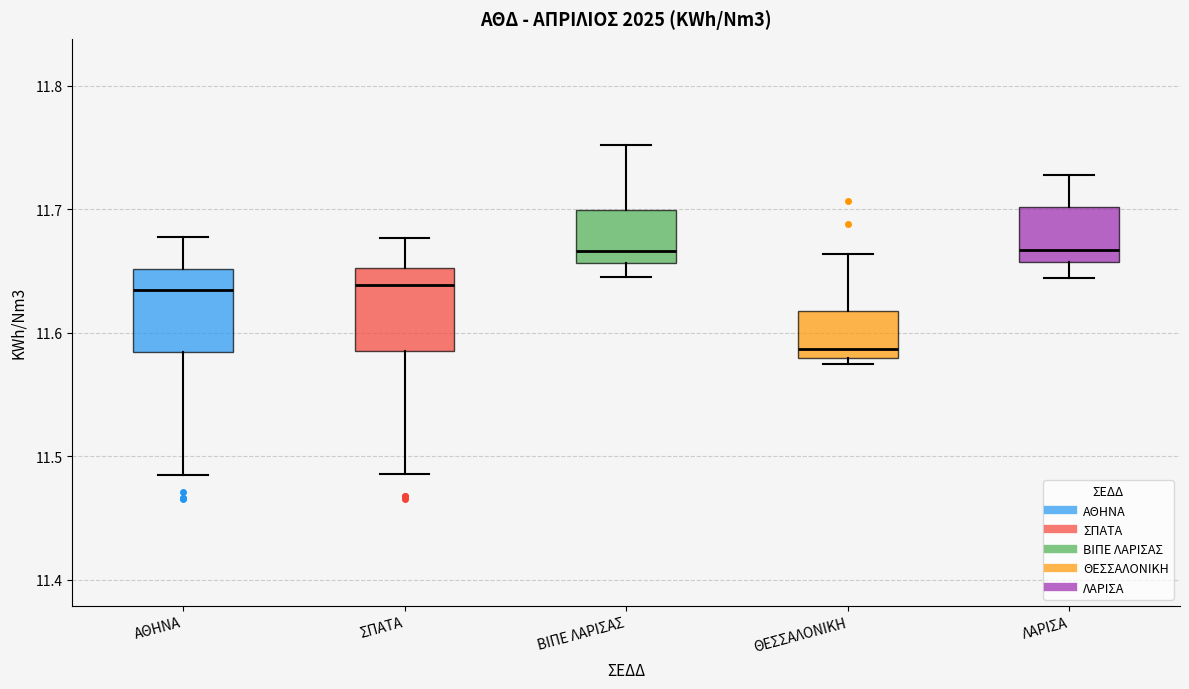

Where is the upper edge of the box for ΒΙΠΕ ΛΑΡΙΣΑΣ on the y-axis? The values are not printed on the chart, so give them approximately, as read against the axis.

11.70